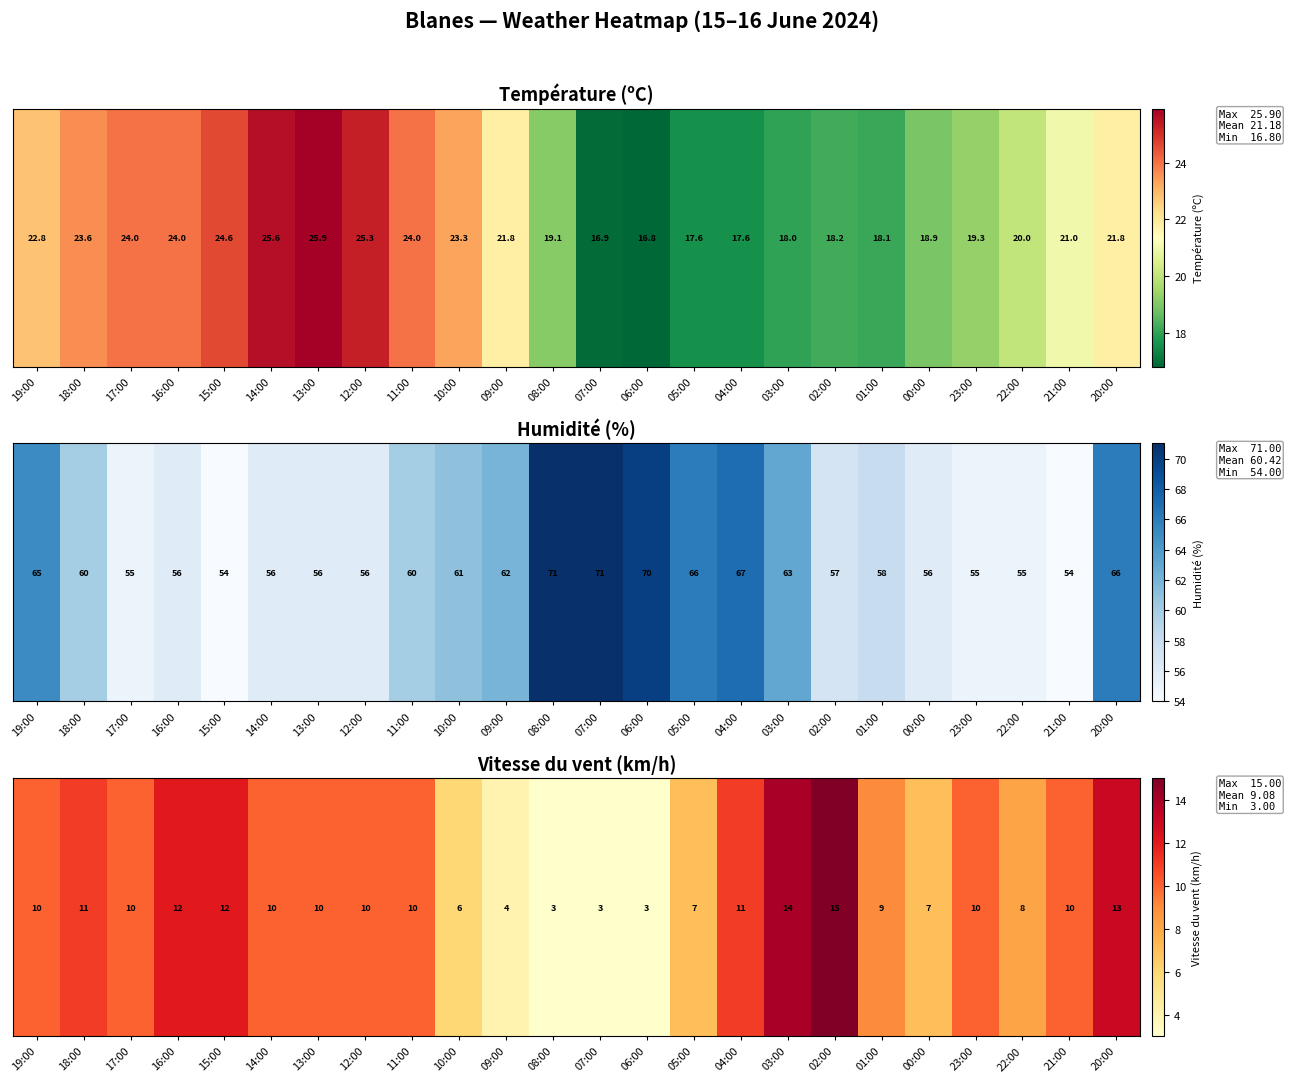

Reading right to left, extract all data points from this chart.

13	10	8	10	7	9	15	14	11	7	3	3	3	4	6	10	10	10	10	12	12	10	11	10